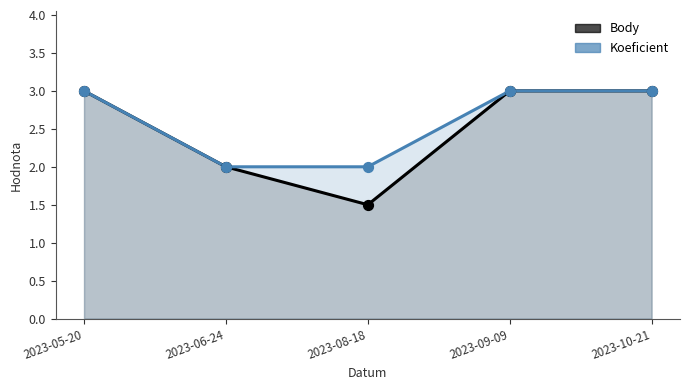

Which series has the largest total across all categories?

Koeficient